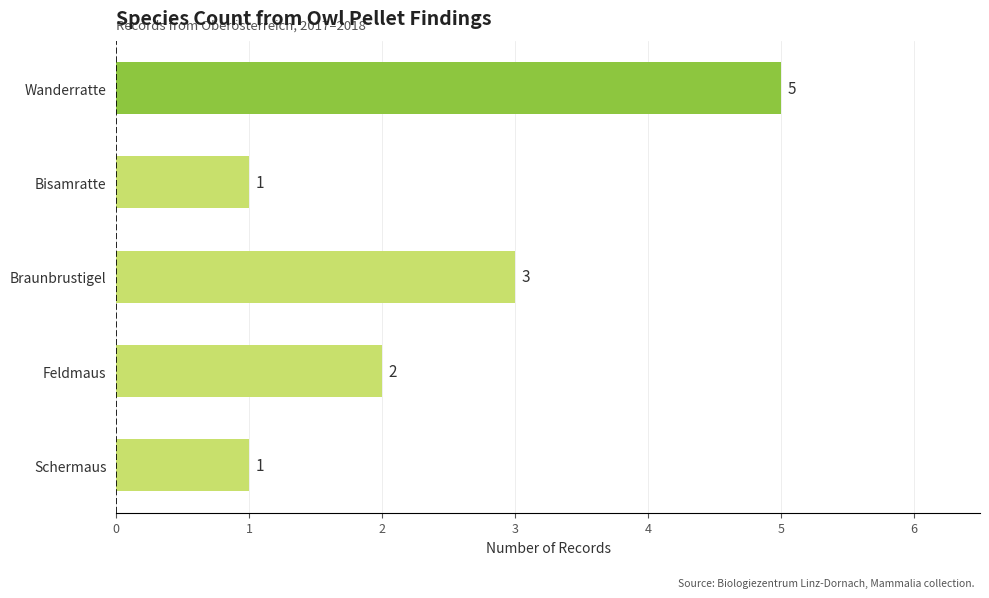

How many distinct data groups are displayed?

1